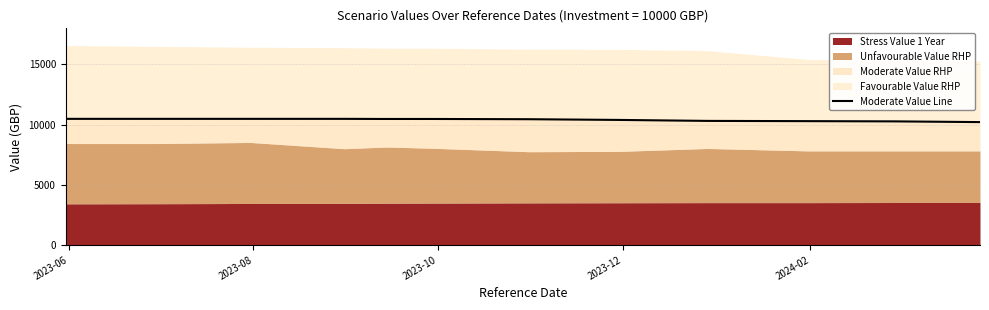

What is the difference between the second highest and minimum values?

270